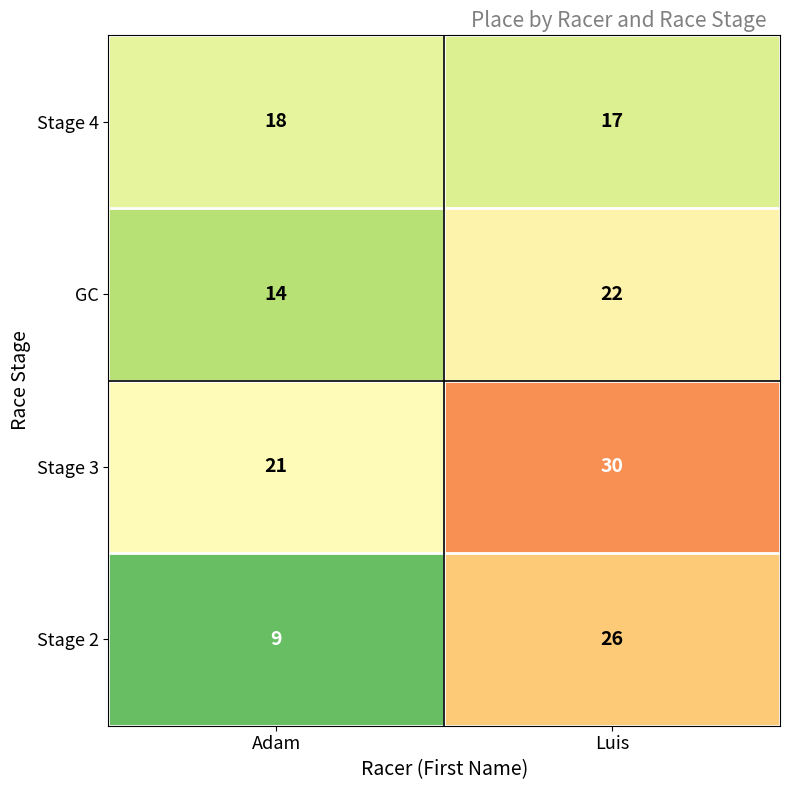

Which series has the widest spread of values?

Stage 2